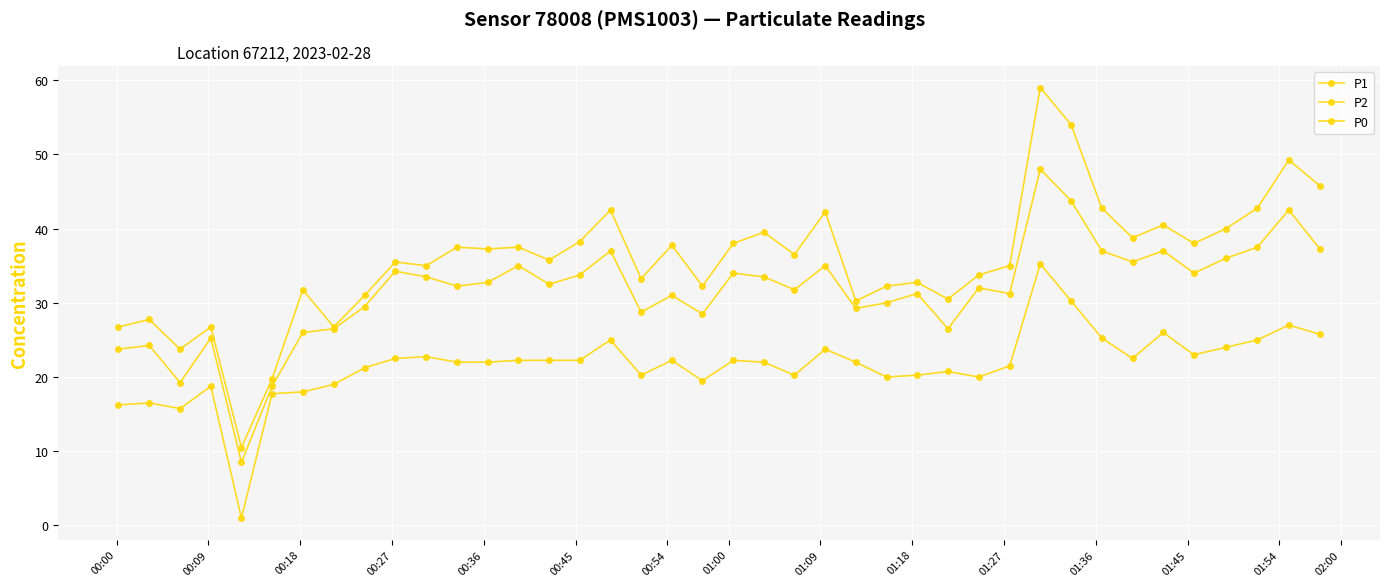

How many lines are shown in the chart?

3